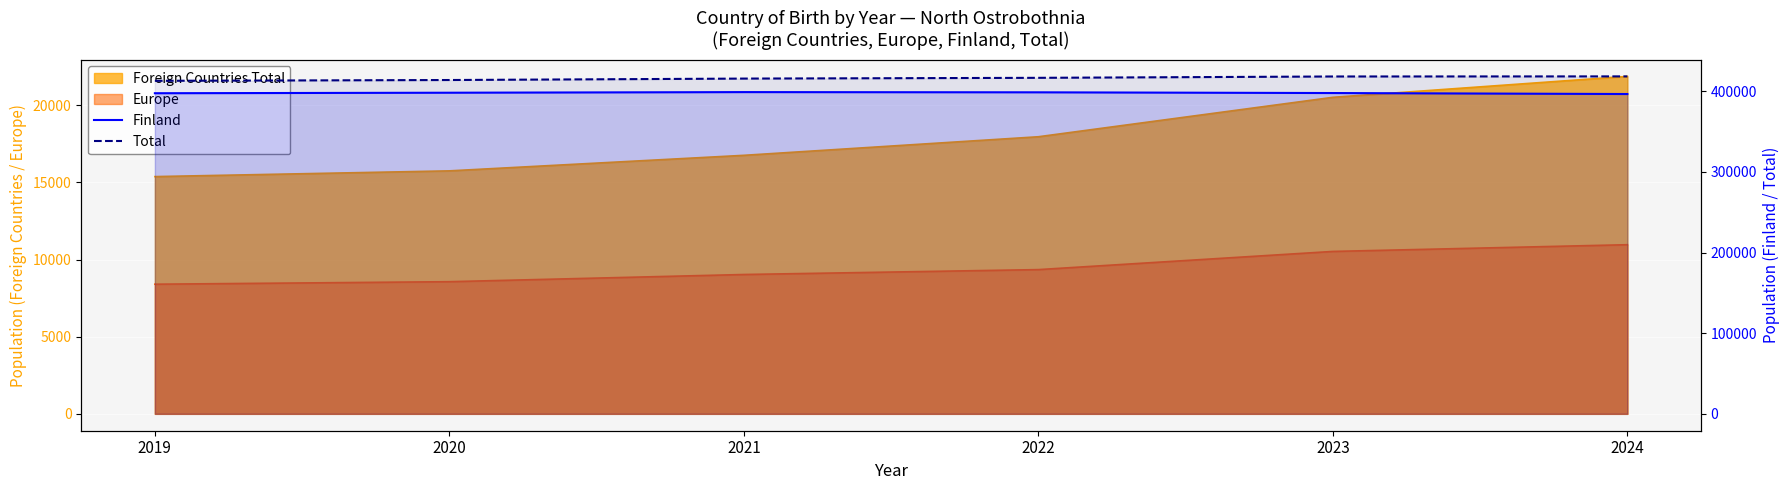

True or false: Total and Finland cross at least once.

False